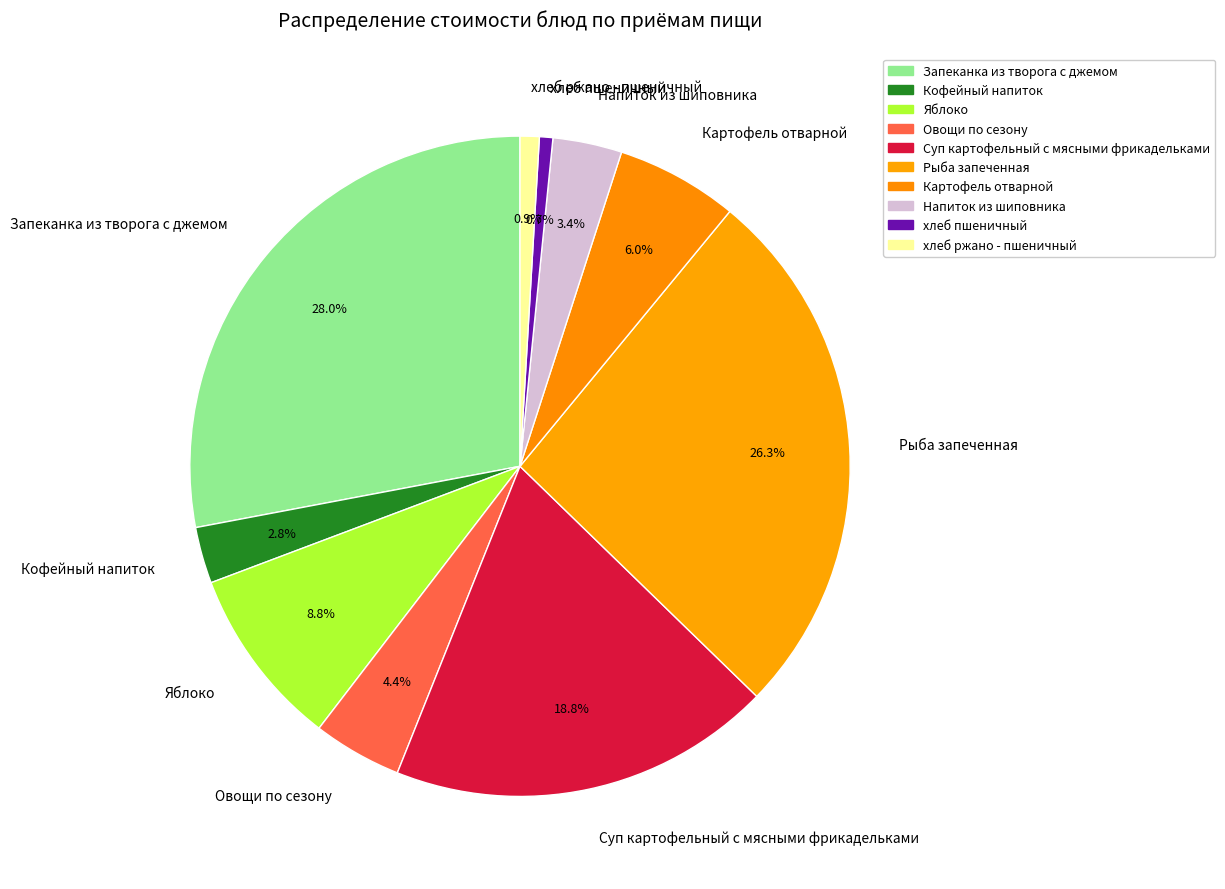

Does Запеканка из творога с джемом account for over 50% of the chart?

No